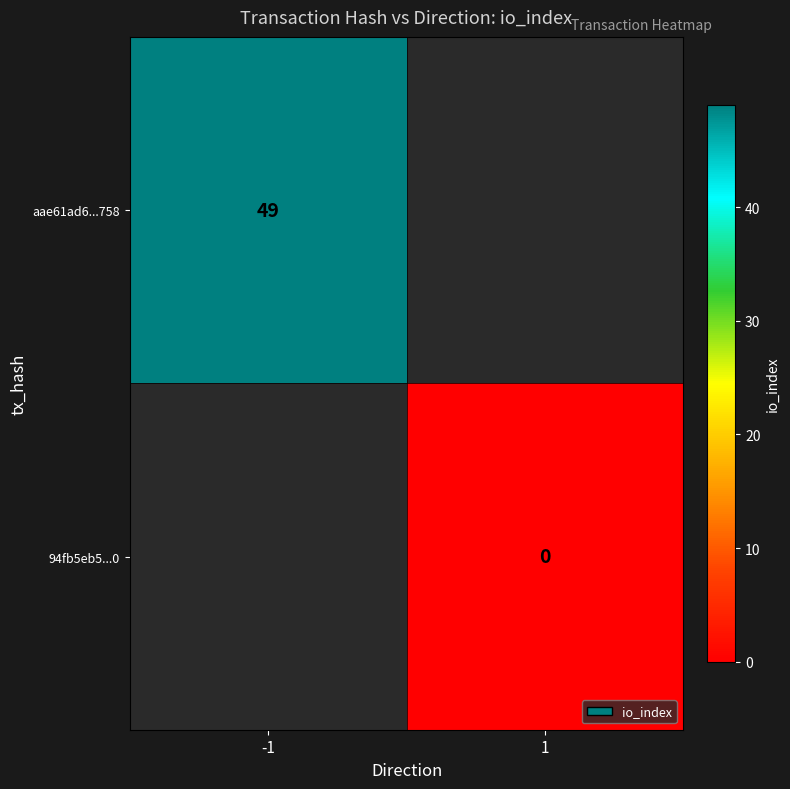

The aae61ad6...758 series shows 80 at -1. True or false?

False